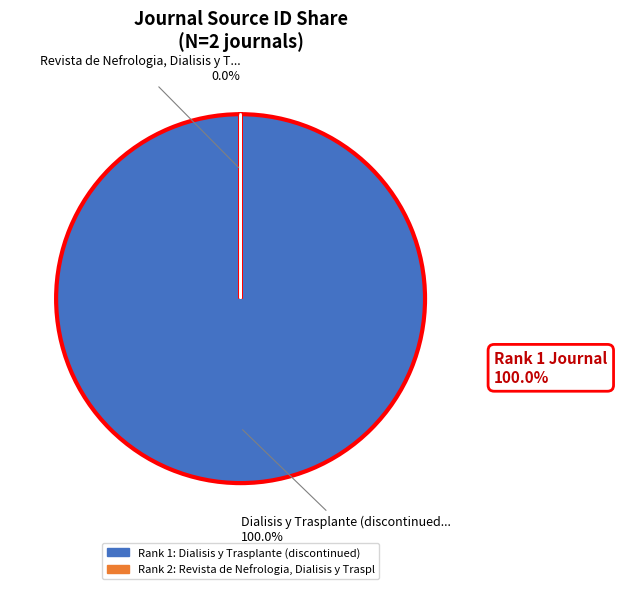

What is the majority slice?

Dialisis y Trasplante (discontinued)